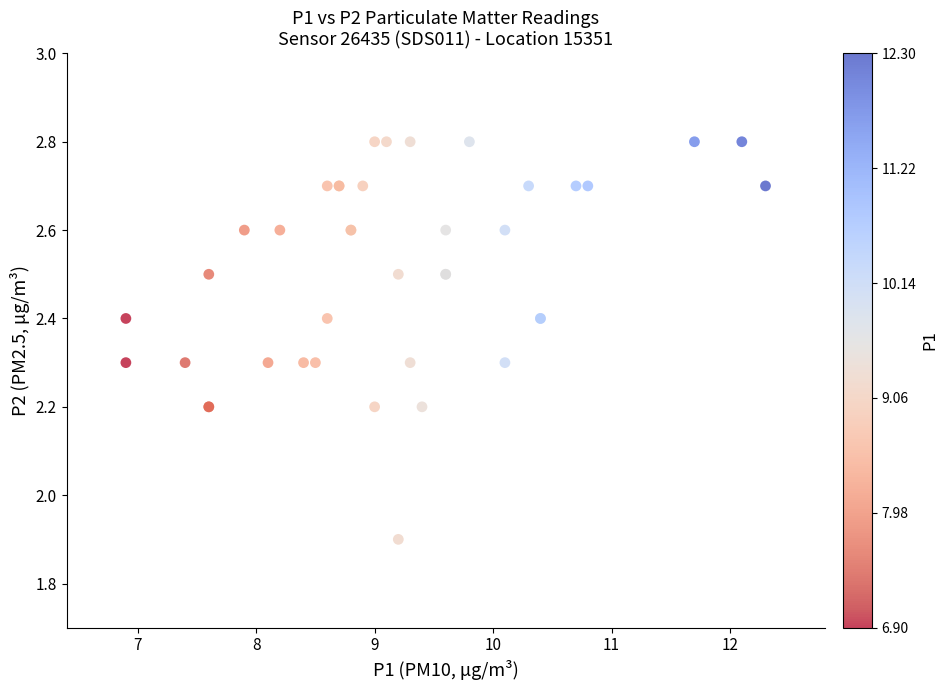

What Y value in the scatter plot is closest to 2?

1.9